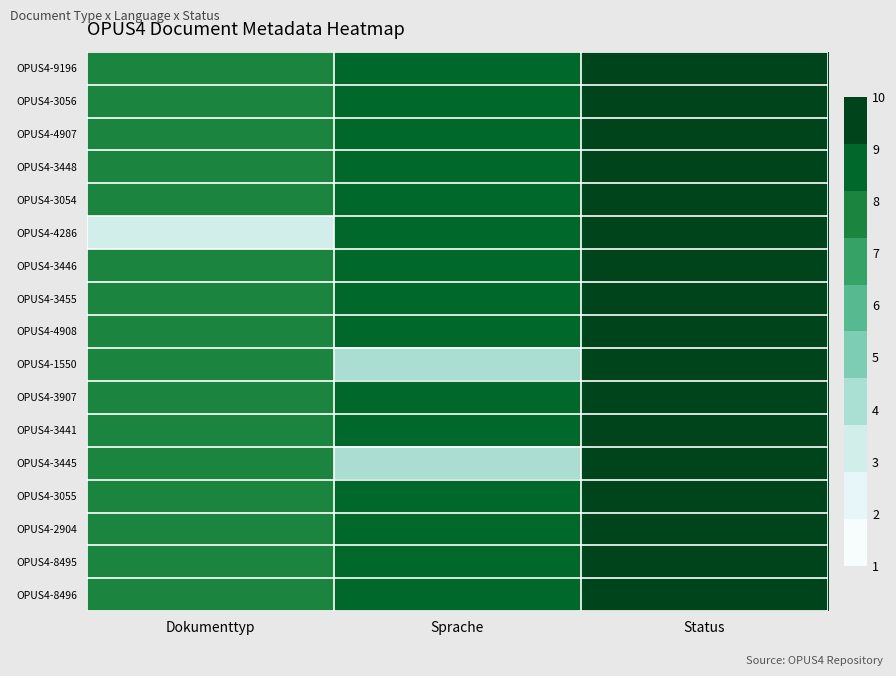

How many series are shown in this chart?

17